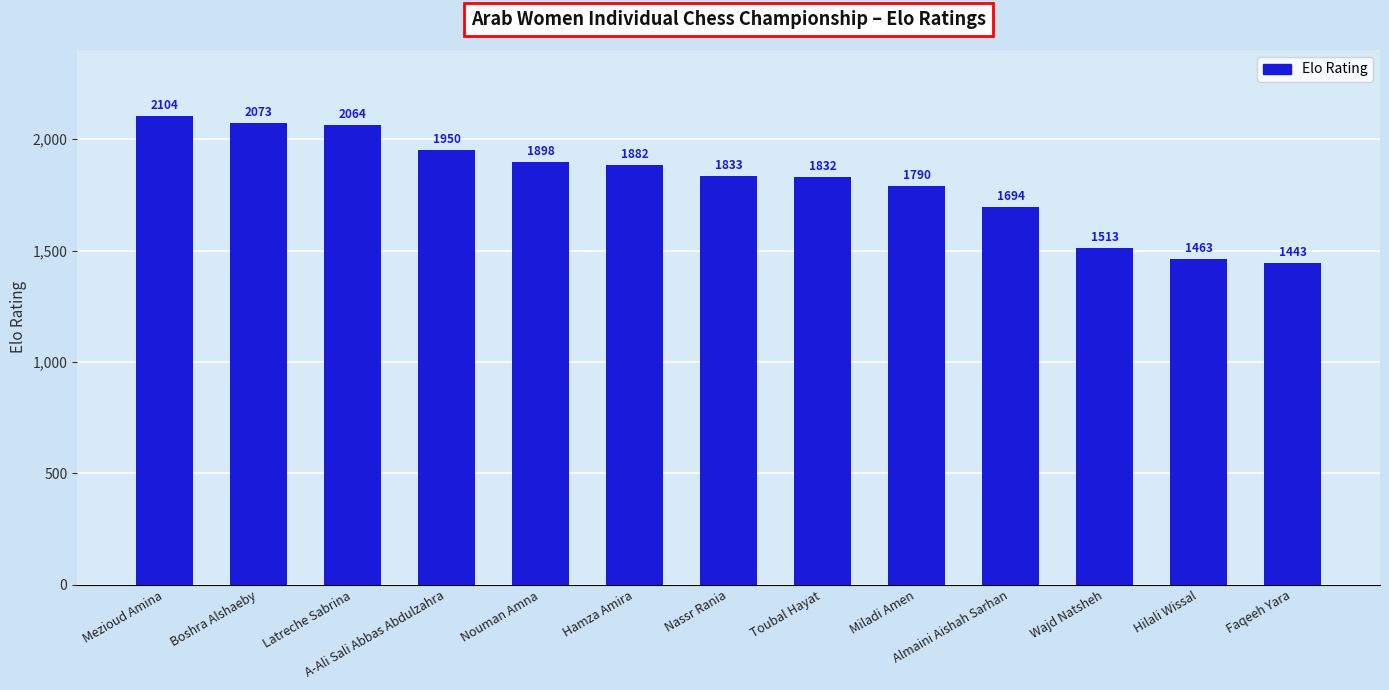

Reading right to left, what are all the values shown in this chart?

1443	1463	1513	1694	1790	1832	1833	1882	1898	1950	2064	2073	2104